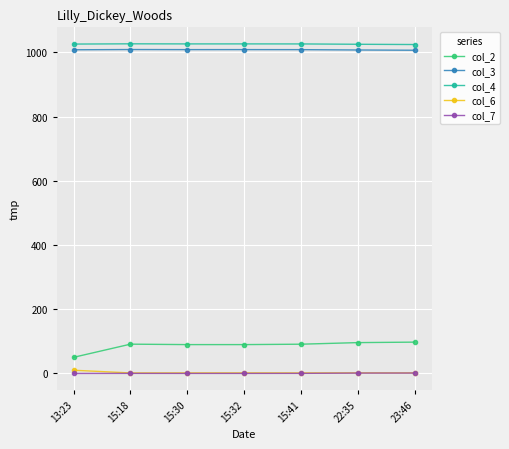

What is the greatest value displayed?

1027.0